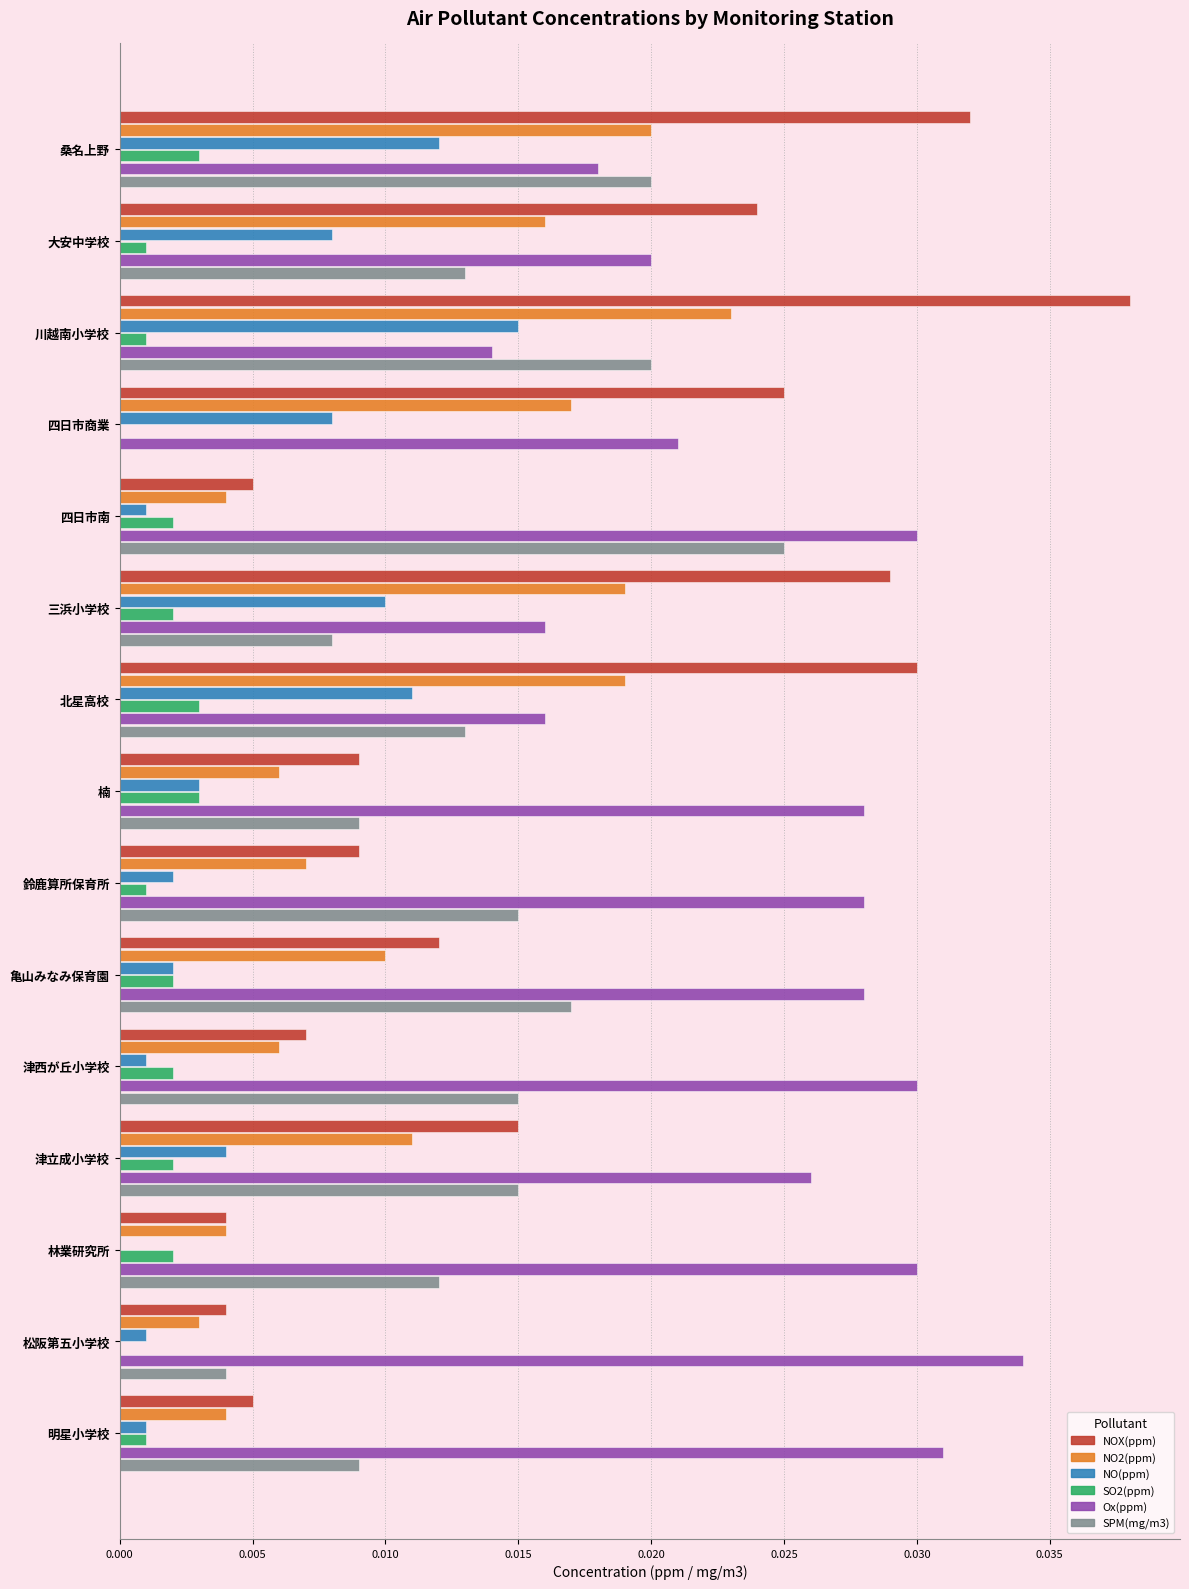

At which category is the sum across all series the highest?

川越南小学校